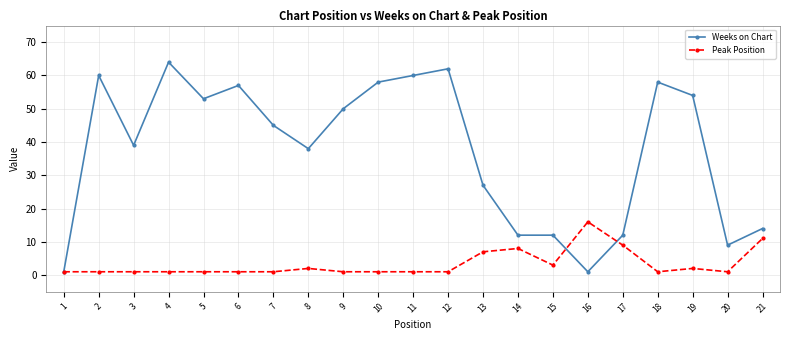

Read the Peak Position value at 3.

1